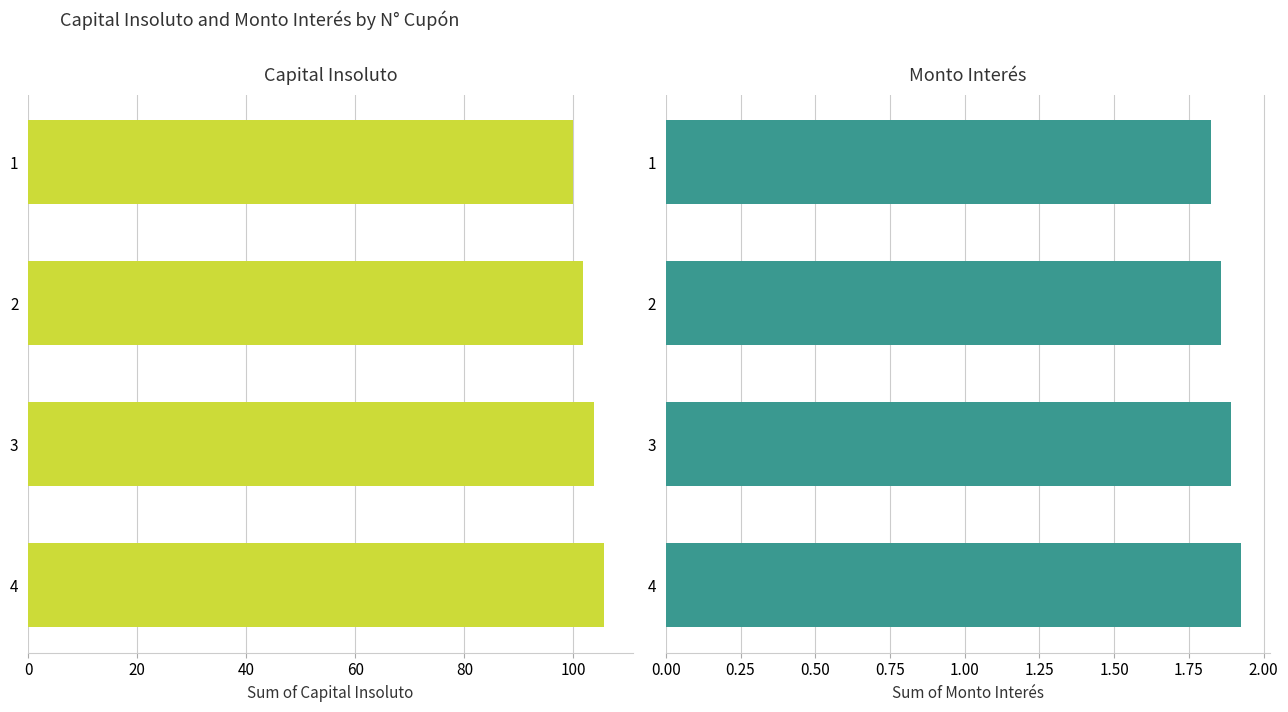

At how many categories does at least one series exceed 58?

4